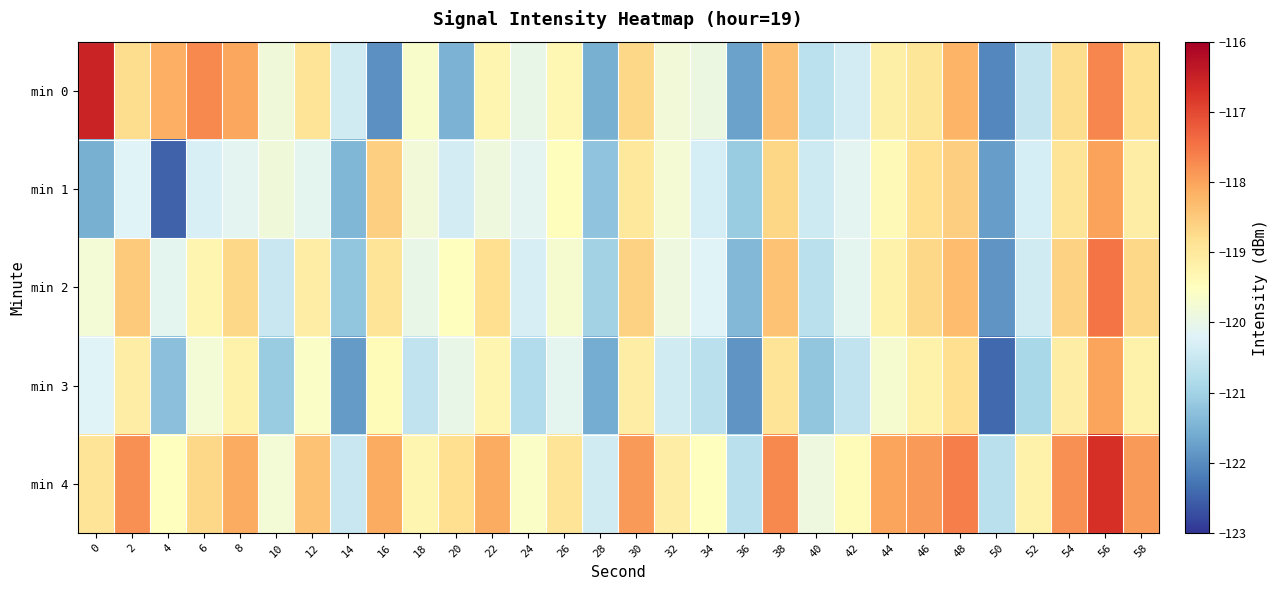

What is the maximum value shown in the chart?

-116.5